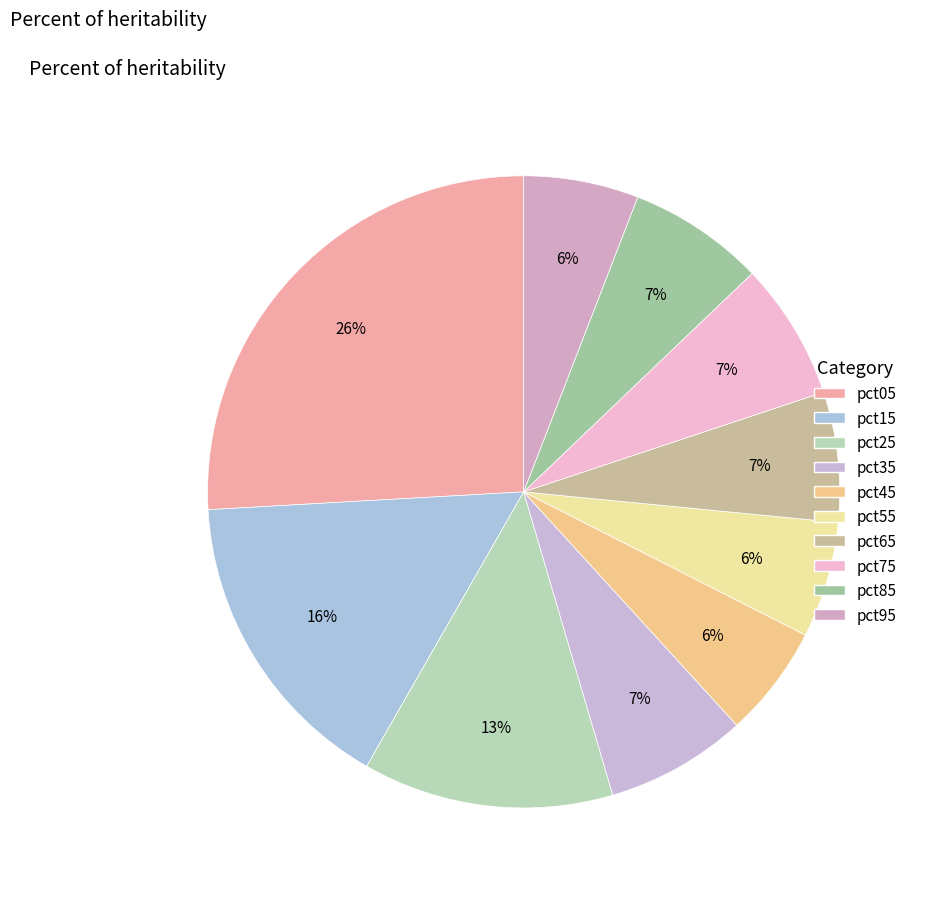

How many slices are in this pie chart?

10